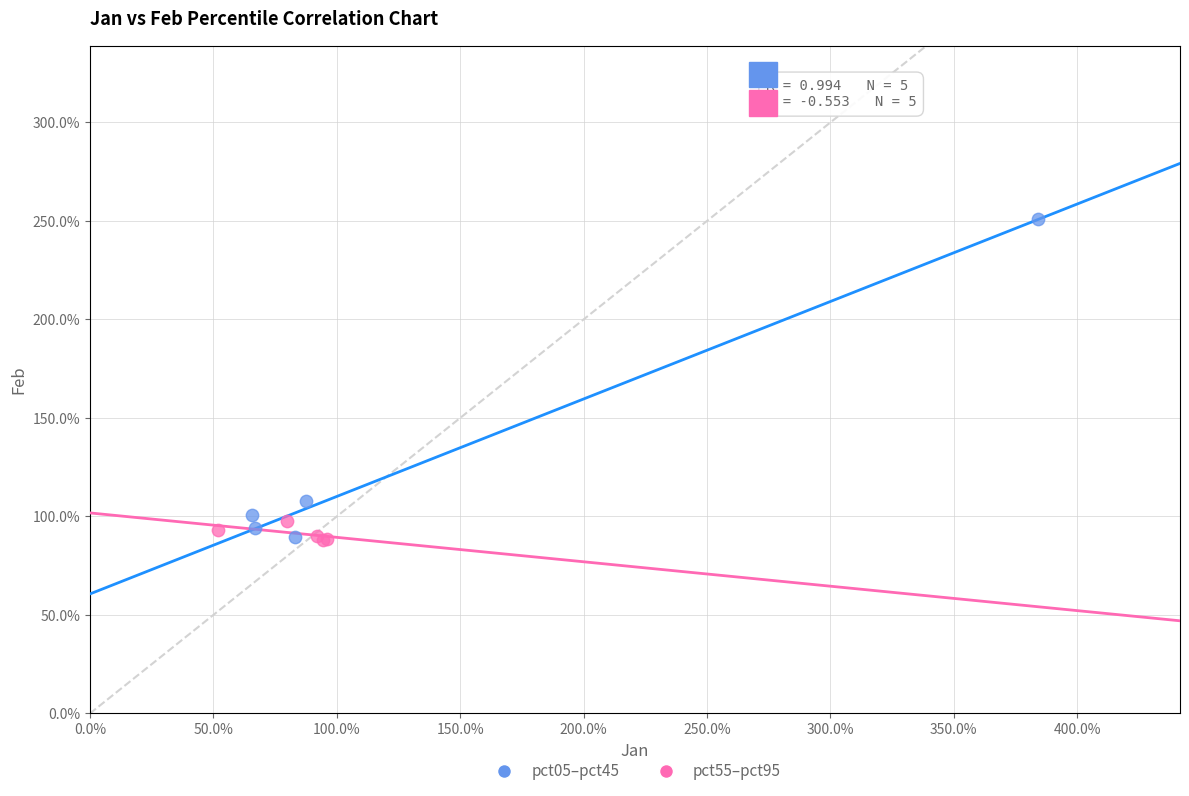

Which series contains the highest Y value?

pct05–pct45